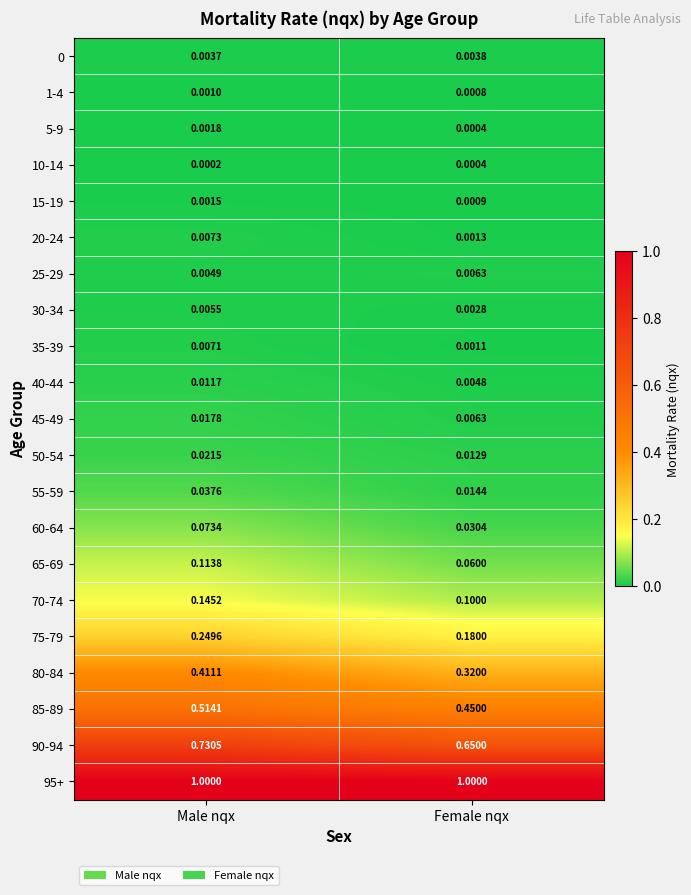

Which series has the largest total across all categories?

95+